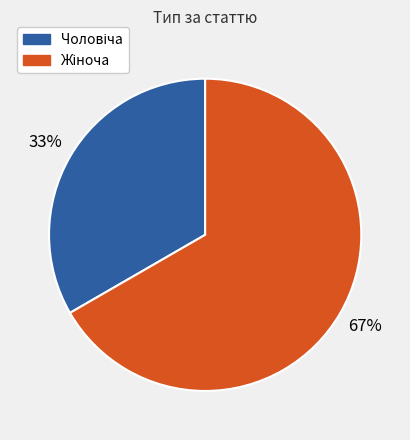

To the nearest percent, what is the average slice percentage?

50%